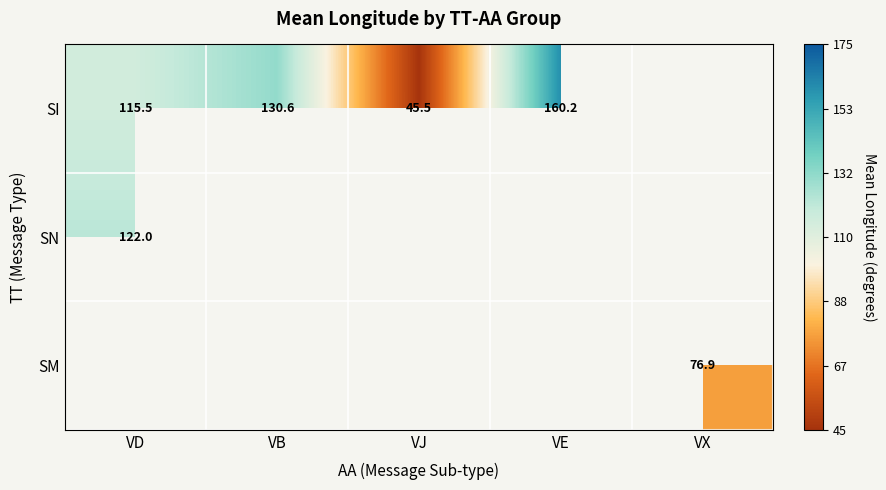

Between VD and VJ, which series saw the biggest shift?

SI